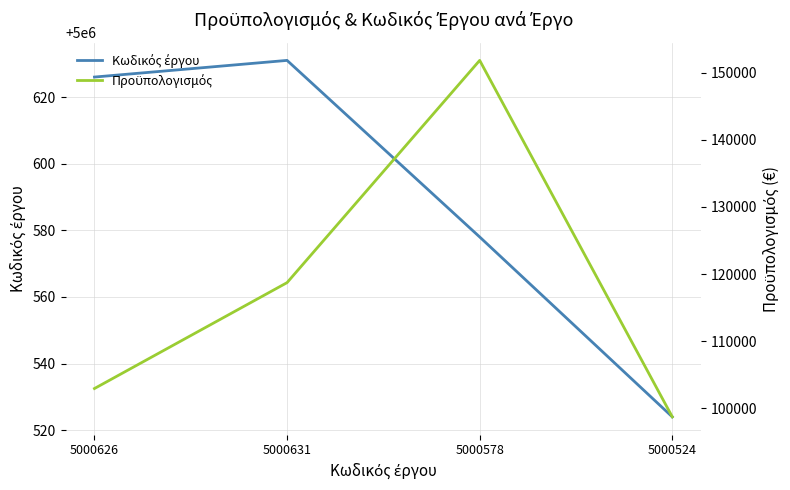

What is the maximum value for Προϋπολογισμός?

151846.3